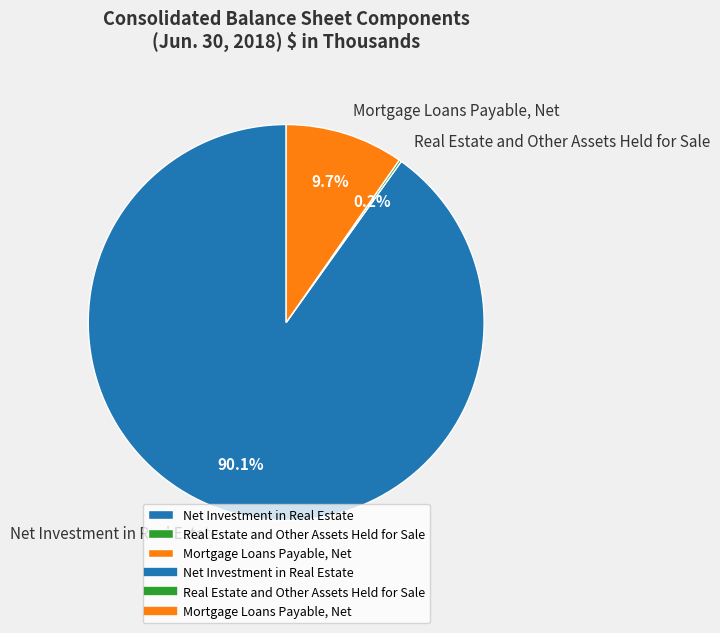

How much of the chart is everything except Mortgage Loans Payable, Net?

90.3%